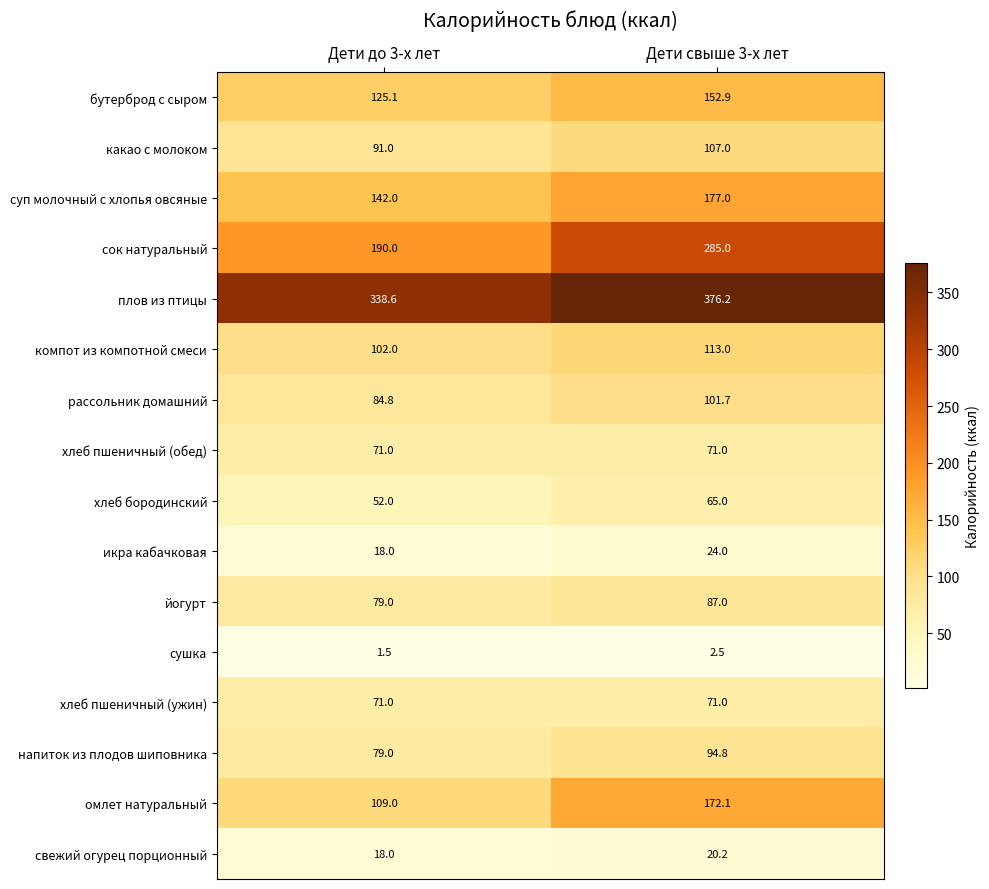

At how many categories does at least one series exceed 274?

2